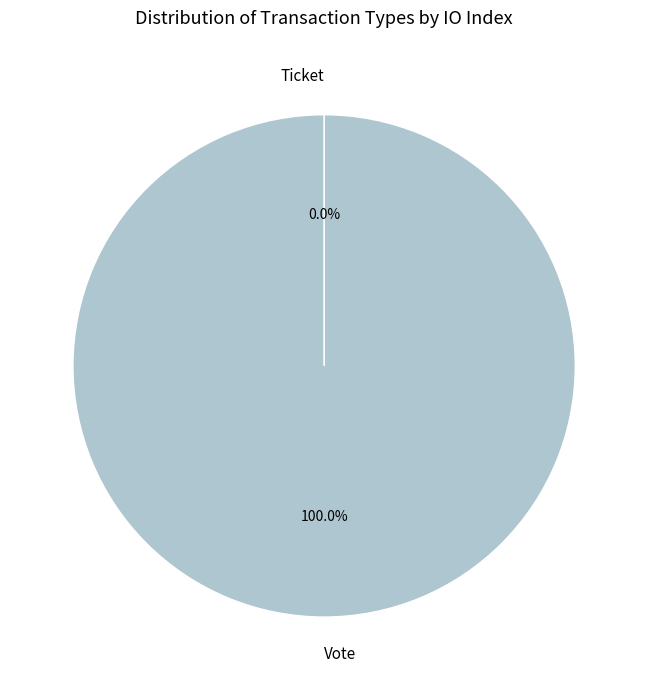

What is the smallest slice in the pie chart?

Ticket